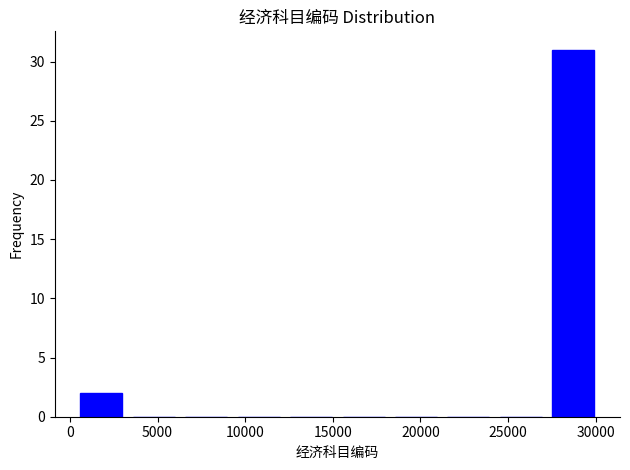

What is the height of the bar covering 27000 to 30000 on the x-axis? Neither the bar edges nor the heights are printed on the chart, so give them approximately, as read against the axes.

31